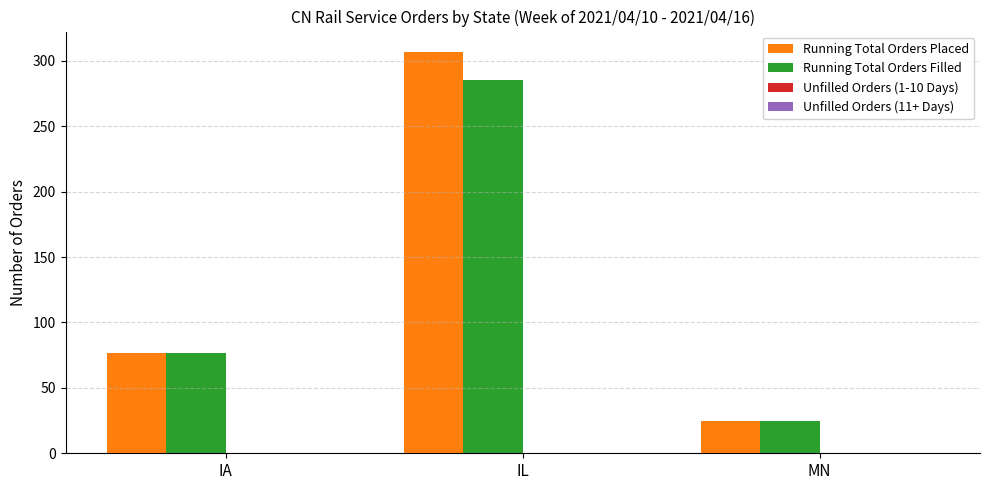

What is the value of the Running Total Orders Placed bar at the 2nd from the left?

307